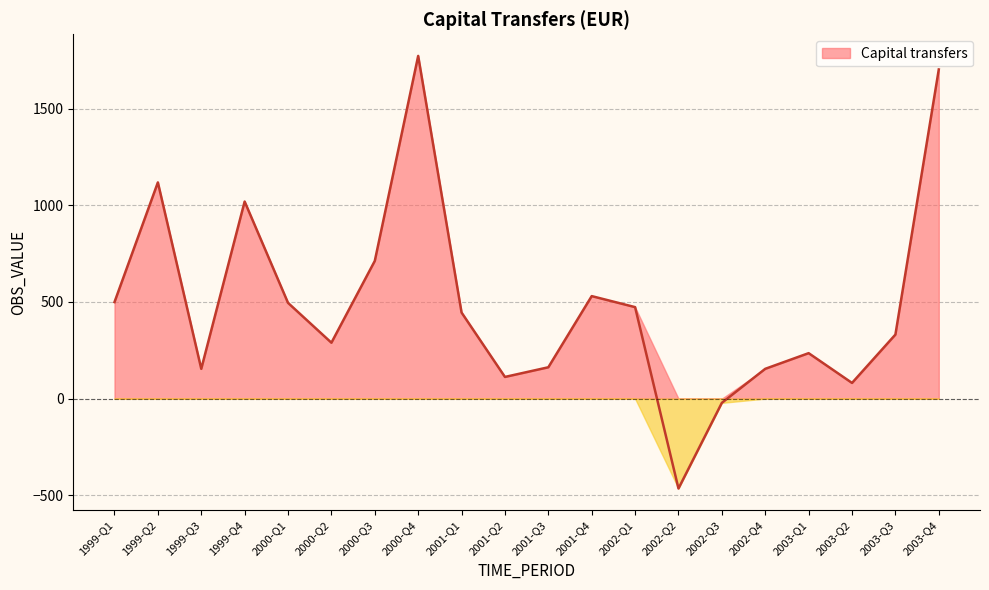

At which label does the data first exceed 445?

1999-Q1